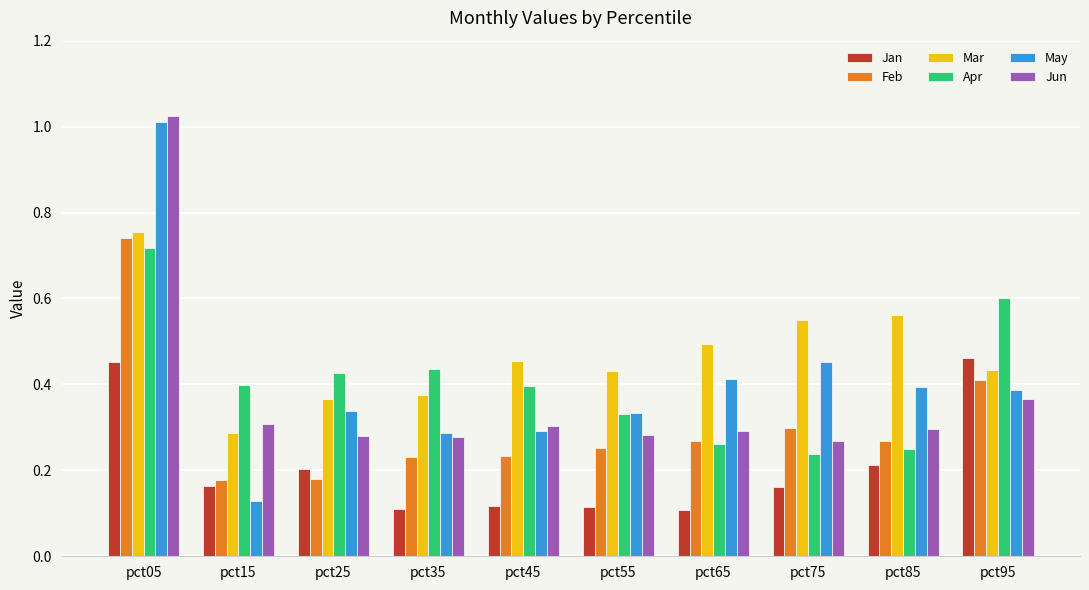

Which series has the largest range (max minus min)?

May